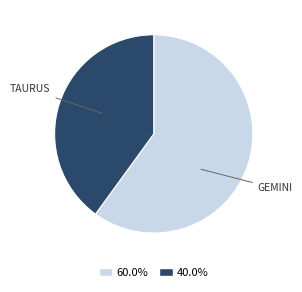

Is there any slice that represents more than half of the pie?

Yes